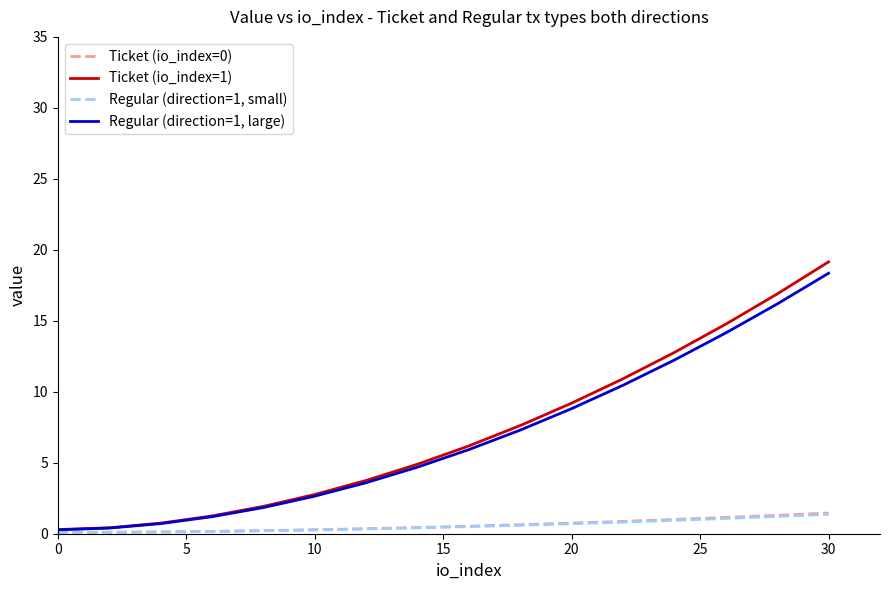

Rank the series by their maximum value, from highest to lowest.

Ticket (io_index=1), Regular (direction=1, large), Ticket (io_index=0), Regular (direction=1, small)